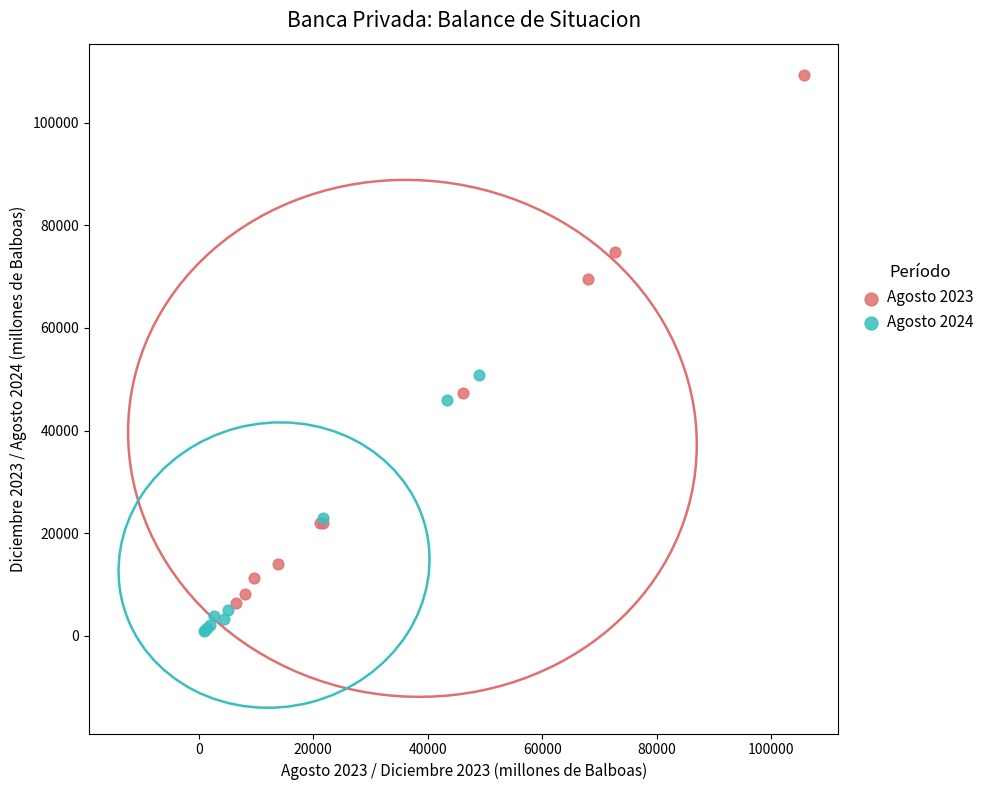

Which series contains the highest Y value?

Agosto 2023